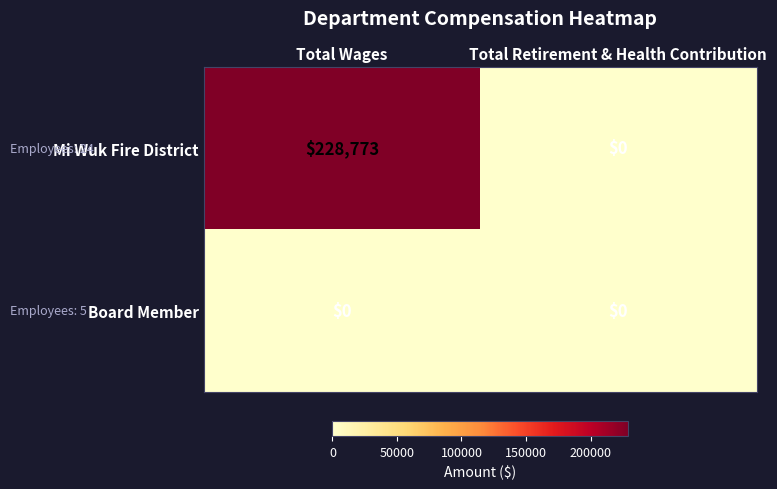

At Total Wages, list the series in order from largest to smallest.

Mi Wuk Fire District, Board Member